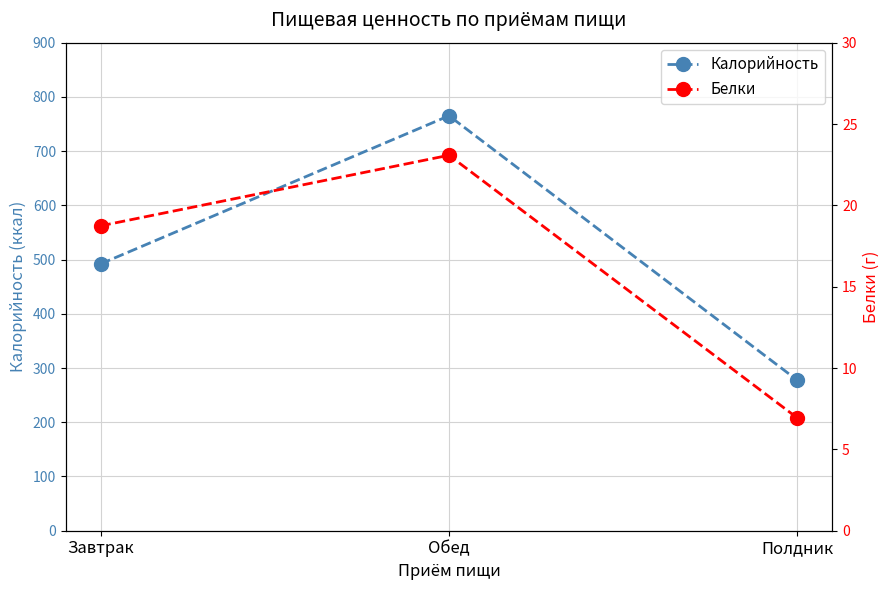

How many values in the Калорийность series exceed 492?

2